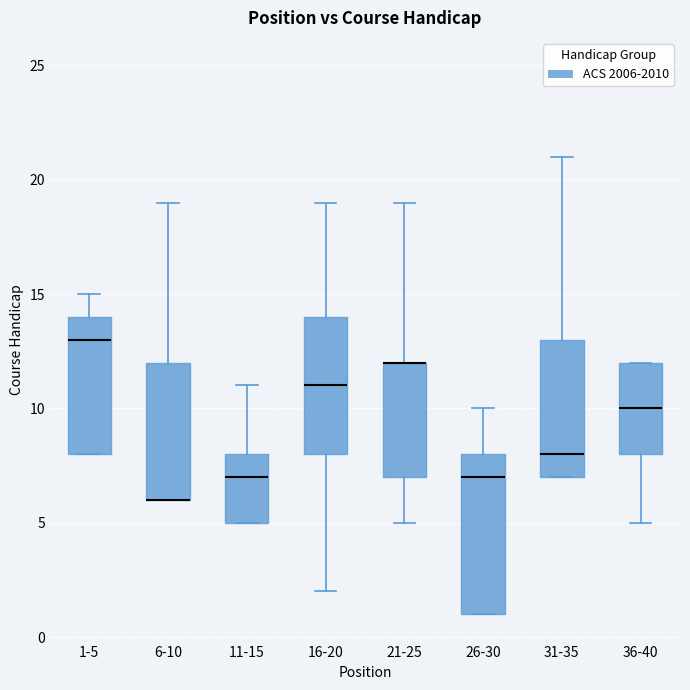

Reading left to right, transcribe this box plot: for each box, give where its median line is, the range the box spans, and where its two whiskers end, as read against the y-axis. The values are not printed on the chart, so give them approximately, as read against the axis.

1-5: median 13, box 8 to 14, whiskers 8 to 15
6-10: median 6 (drawn on the box's lower edge), box 6 to 12, whiskers 6 to 19
11-15: median 7, box 5 to 8, whiskers 5 to 11
16-20: median 11, box 8 to 14, whiskers 2 to 19
21-25: median 12 (drawn on the box's upper edge), box 7 to 12, whiskers 5 to 19
26-30: median 7, box 1 to 8, whiskers 1 to 10
31-35: median 8, box 7 to 13, whiskers 7 to 21
36-40: median 10, box 8 to 12, whiskers 5 to 12